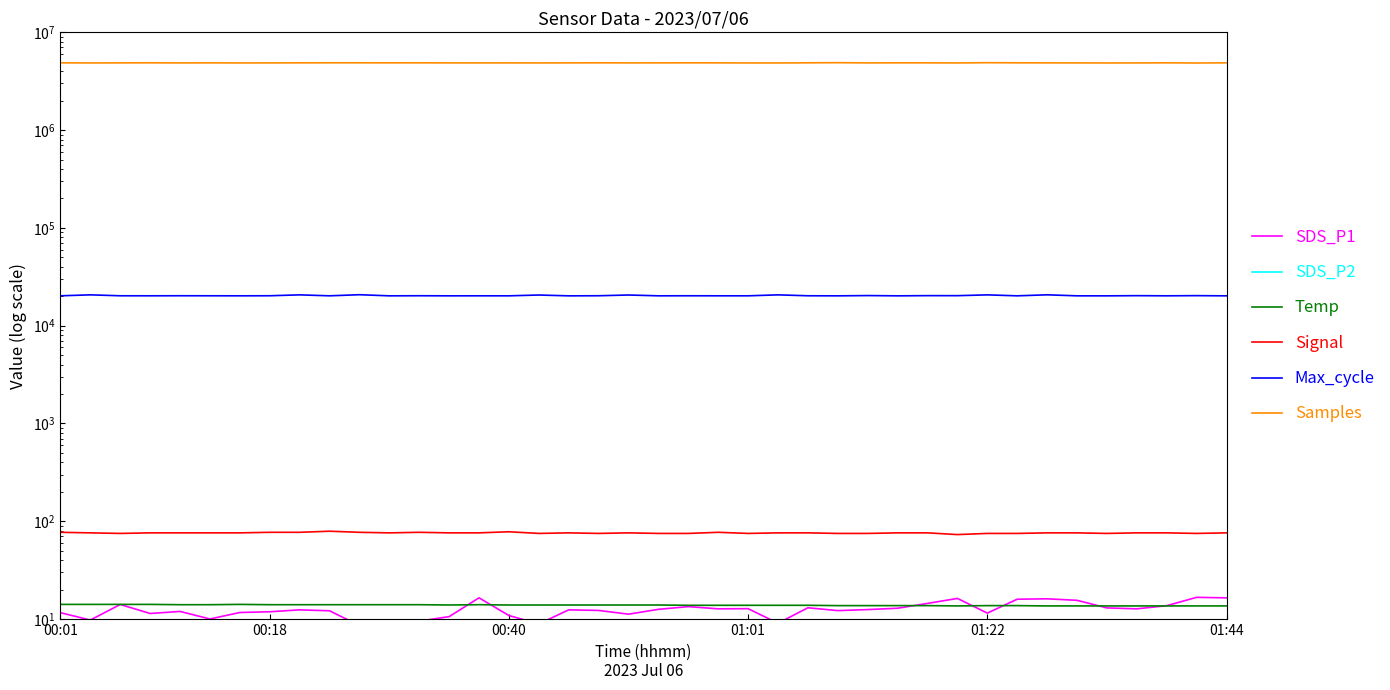

Which series has the widest spread of values?

Samples